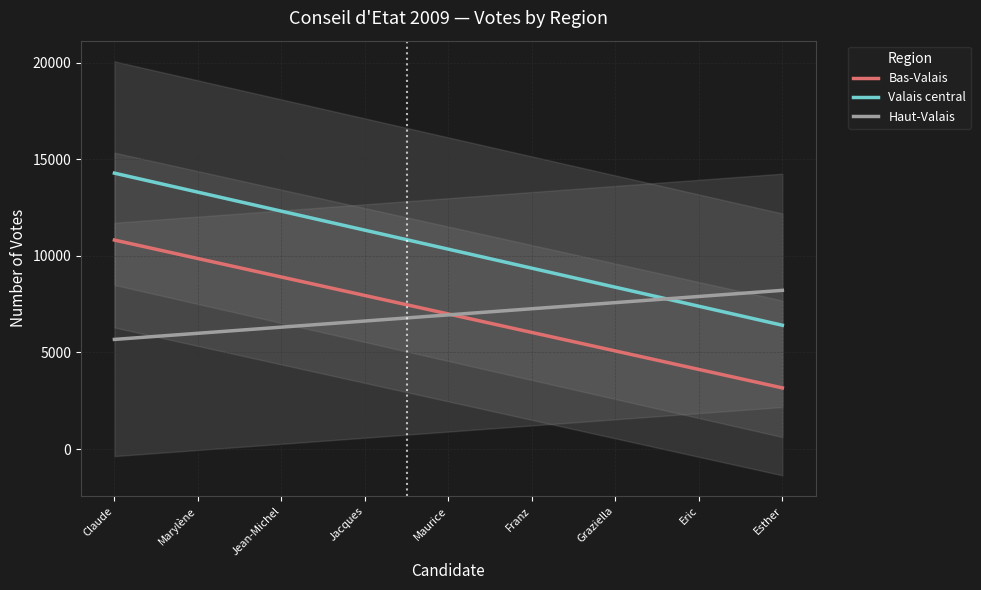

True or false: Bas-Valais has more than 0 interior local peaks.

False